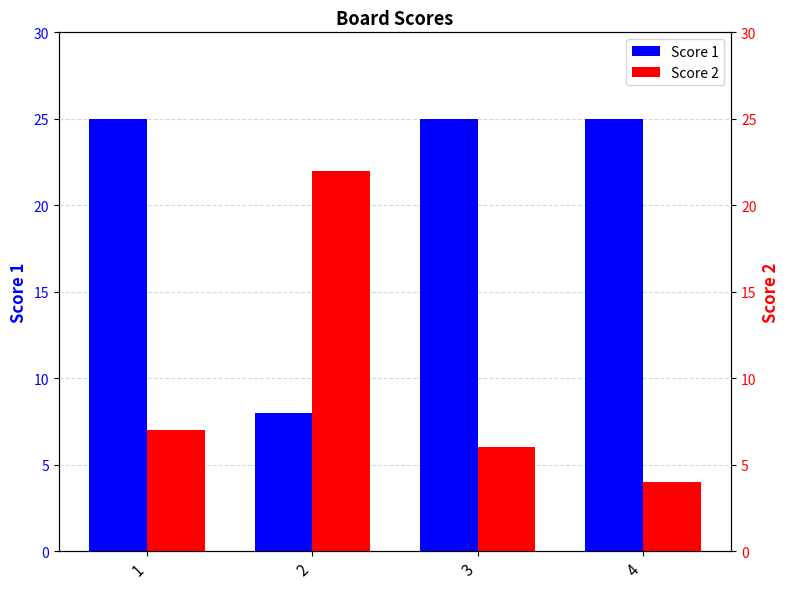

Count the number of data series in this chart.

2